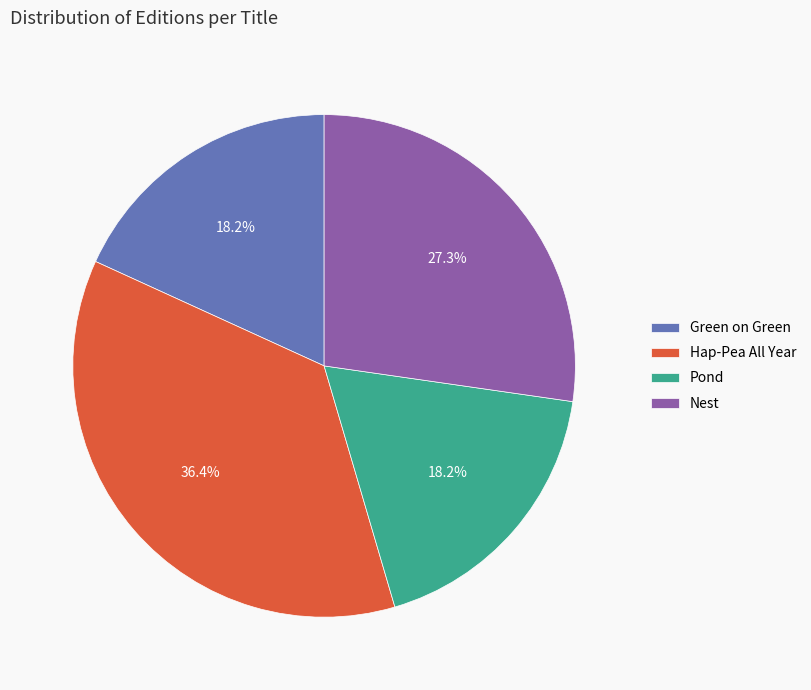

Count the number of slices in the pie.

4